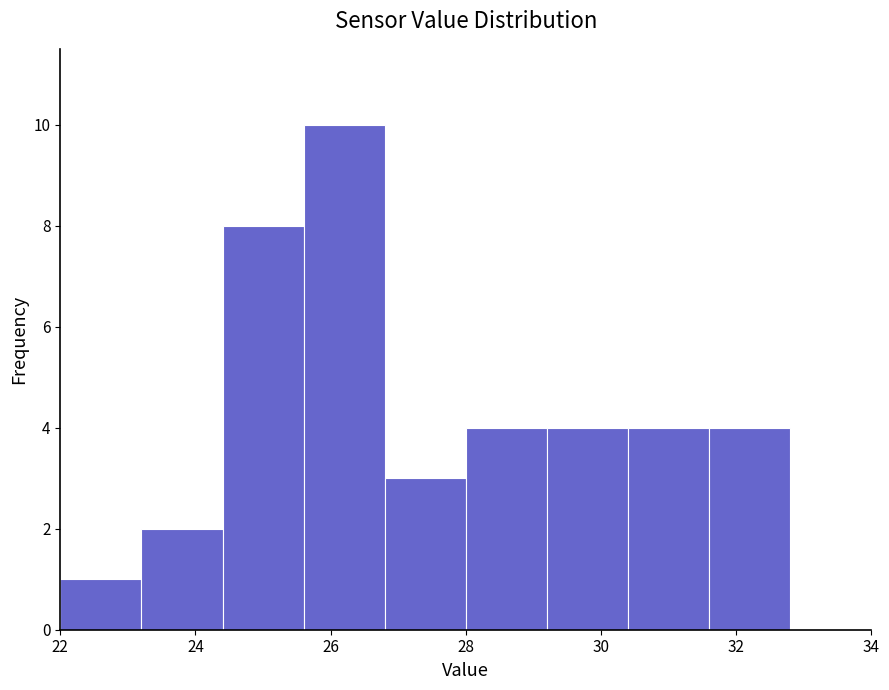

Reading left to right, transcribe this chart: for each bar, give the range it covers on the x-axis and its height. The values are not printed on the chart, so give them approximately, as read against the axis.

22.0 to 23.2: 1
23.2 to 24.4: 2
24.4 to 25.6: 8
25.6 to 26.8: 10
26.8 to 28.0: 3
28.0 to 29.2: 4
29.2 to 30.4: 4
30.4 to 31.6: 4
31.6 to 32.8: 4
32.8 to 34.0: 0